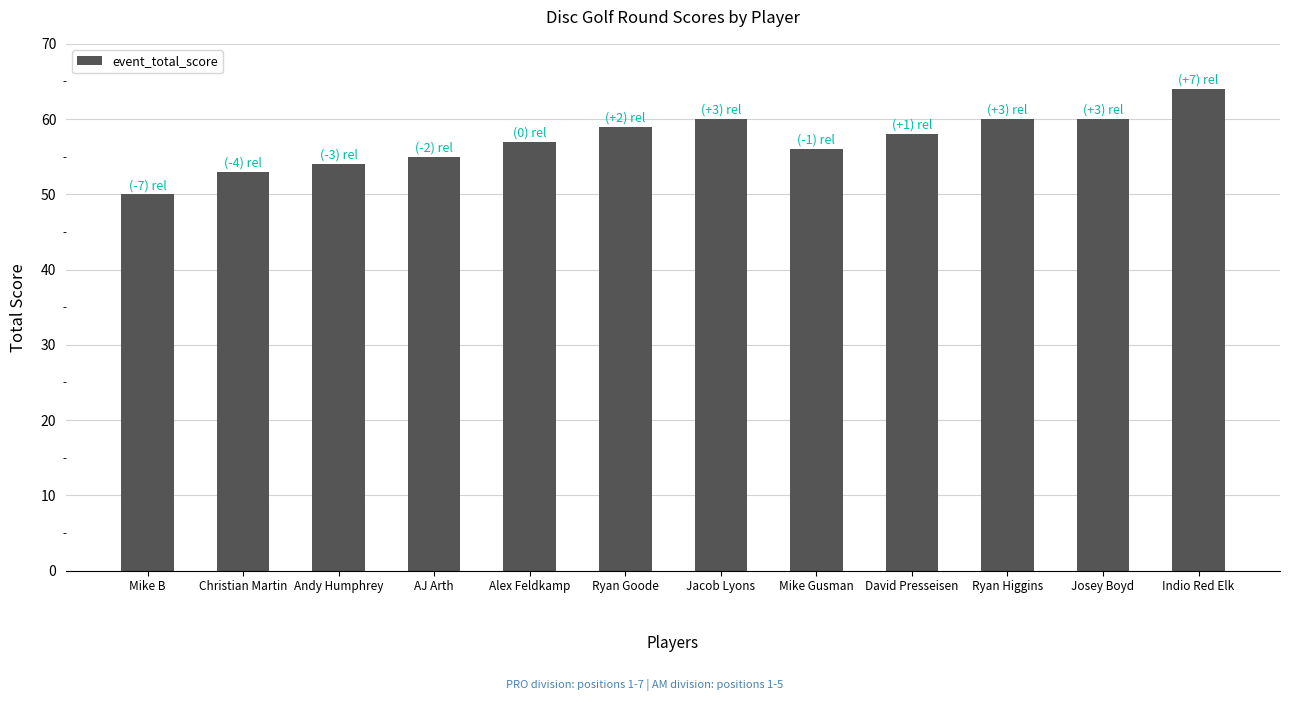

Approximately how many times larger is the value at Jacob Lyons compared to Andy Humphrey?

1.1